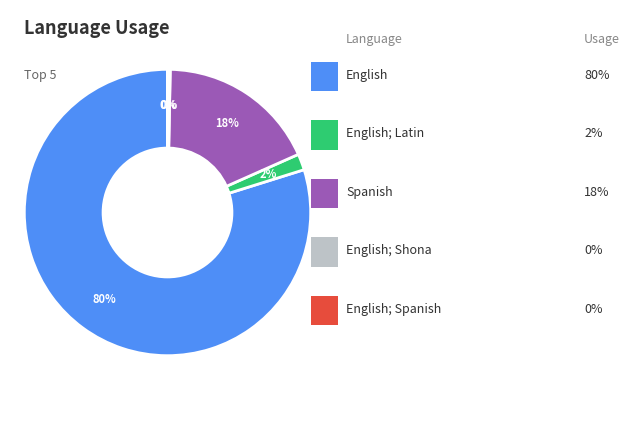

To the nearest percent, what is the difference between the largest and smallest slice percentages?

80%